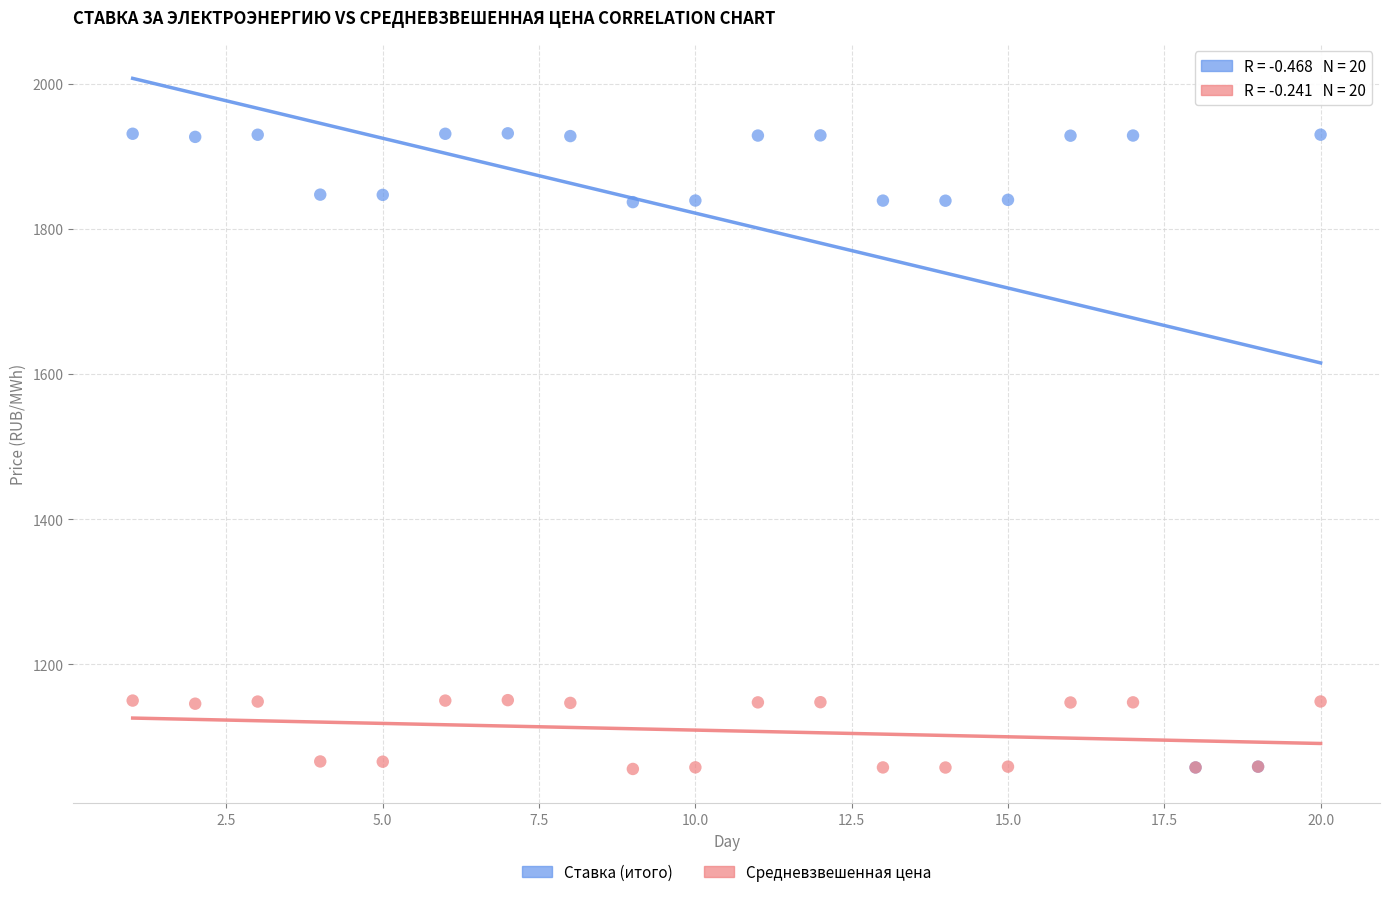

Which series contains the highest Y value?

Ставка (итого)